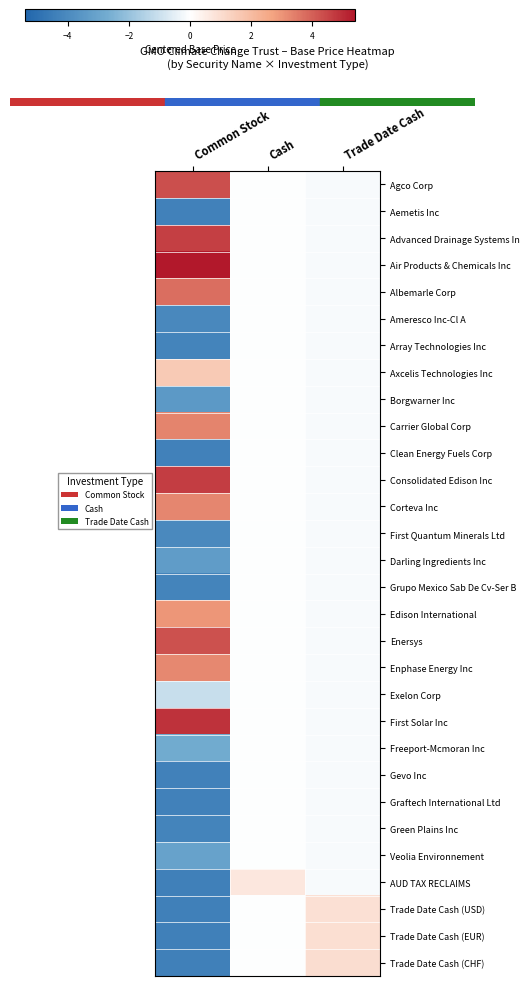

How many categories are shown in the chart?

3